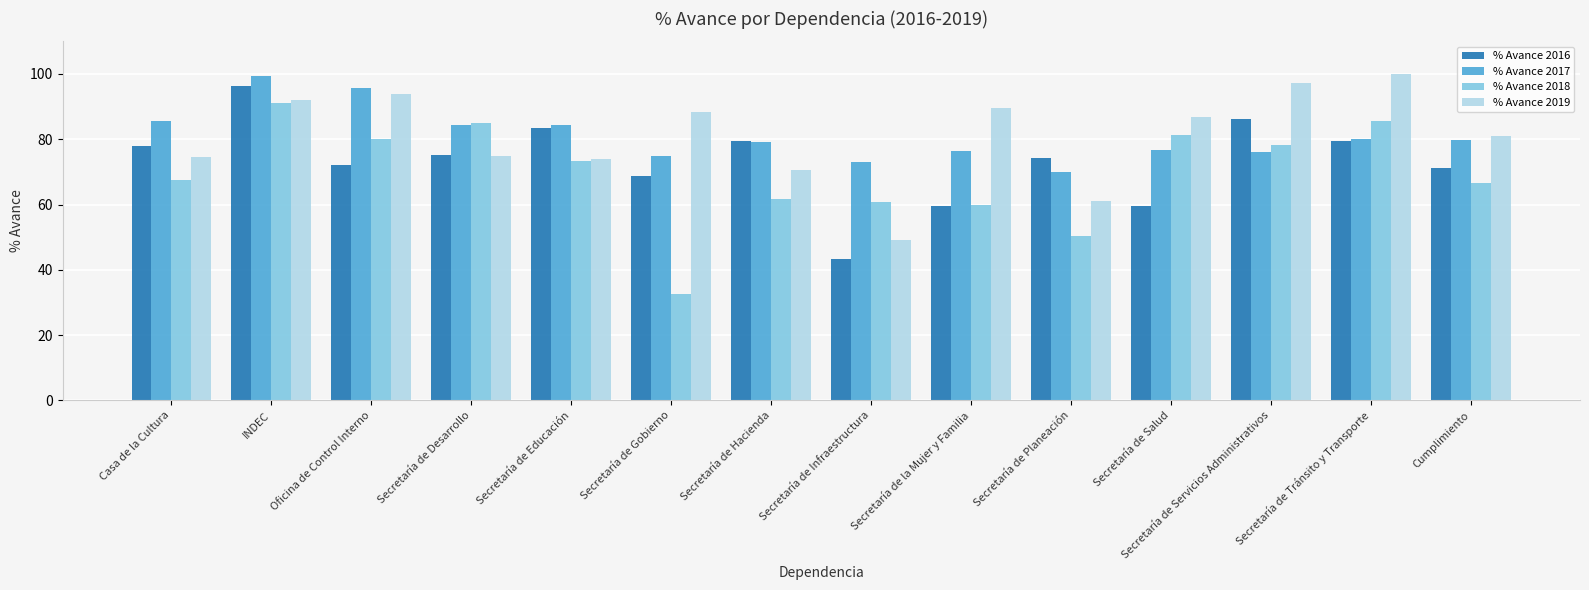

At which label does % Avance 2019 reach its minimum?

Secretaría de Infraestructura